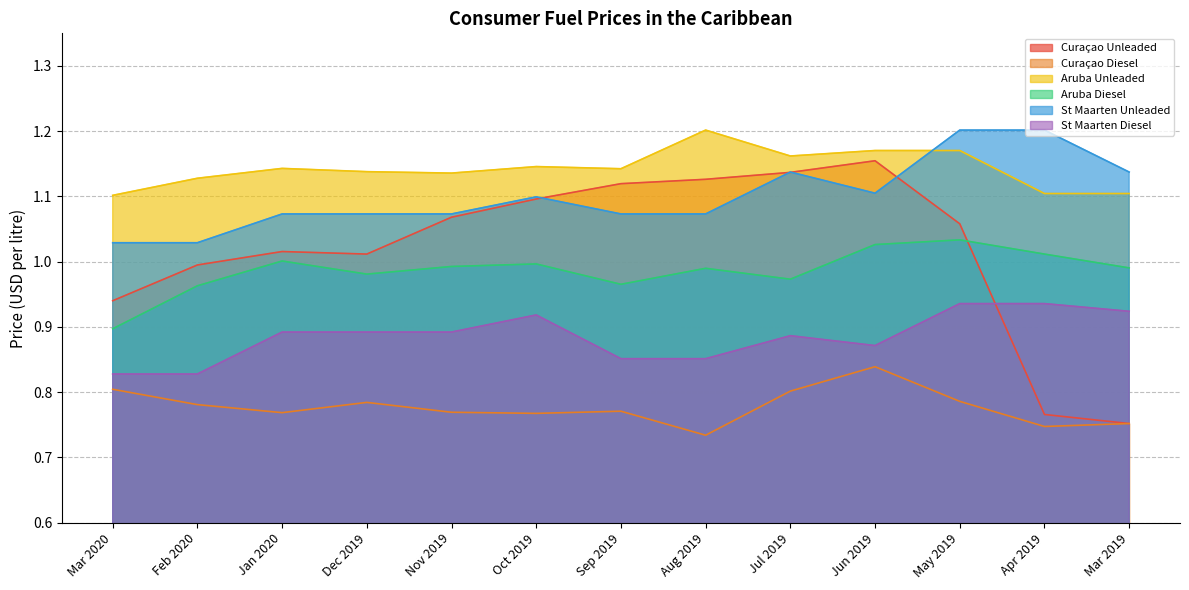

Which series changed the most between Oct 2019 and Jul 2019?

Curaçao Unleaded